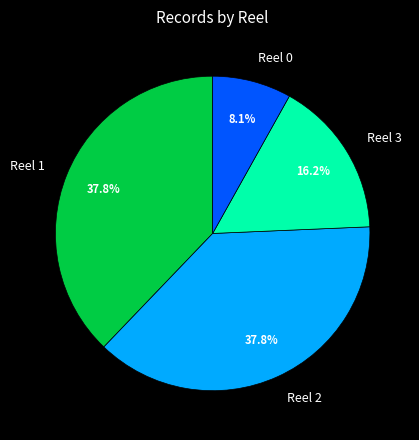

To the nearest percent, what is the difference between the largest and smallest slice percentages?

30%